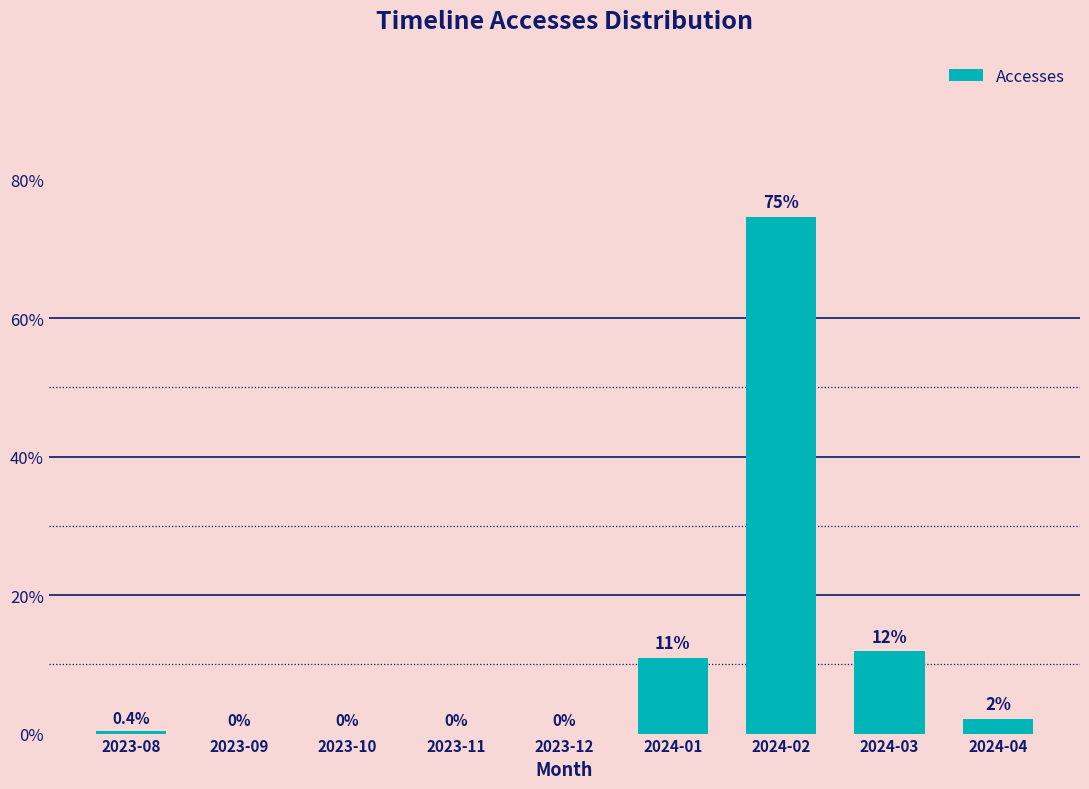

Which has a higher value, 2023-10 or 2024-01?

2024-01